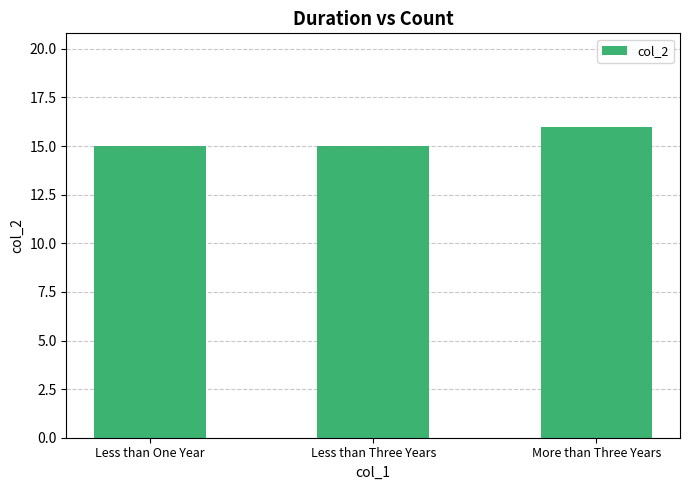

Is it true that the value at Less than Three Years is 21?

False